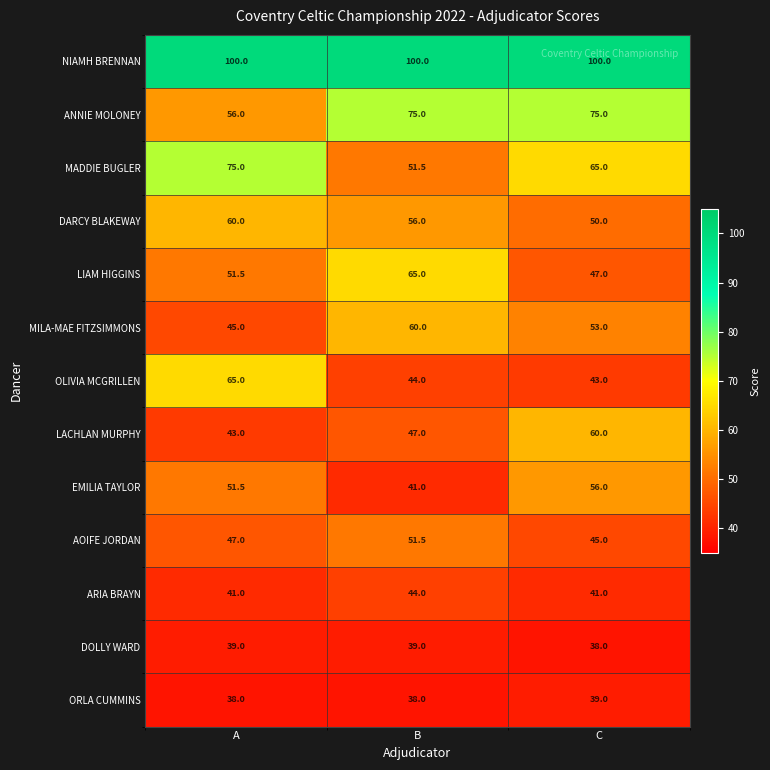

List the labels in order of EMILIA TAYLOR value, smallest first.

B, A, C